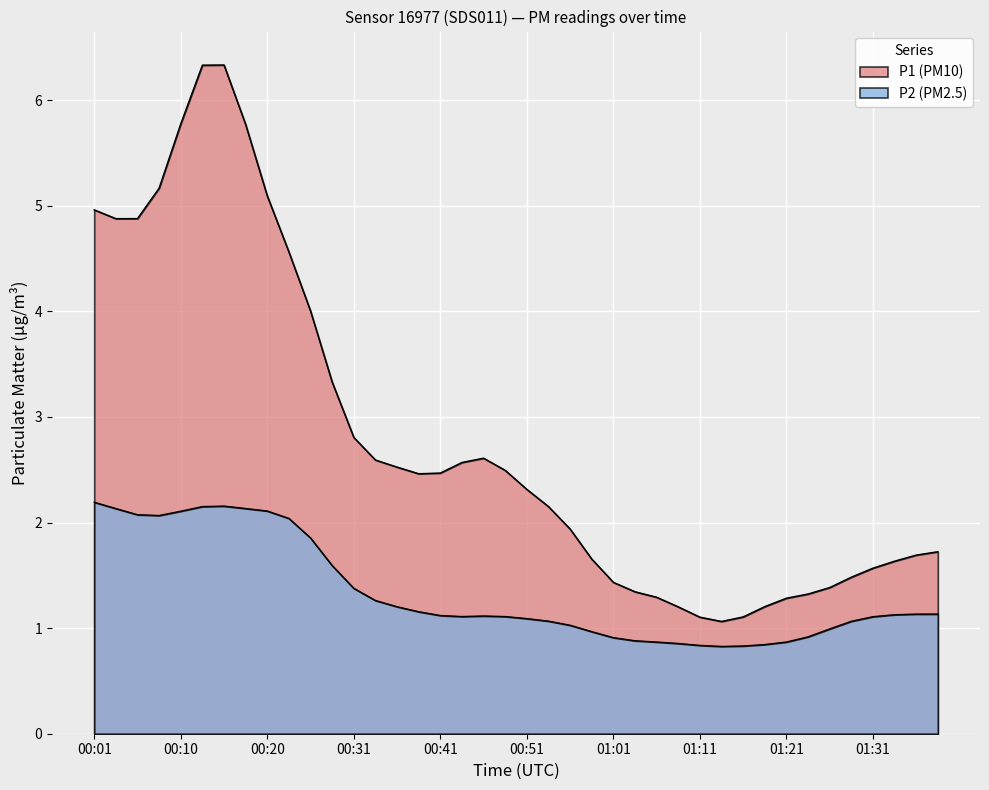

Between 00:13 and 00:53, which series saw the biggest shift?

P1